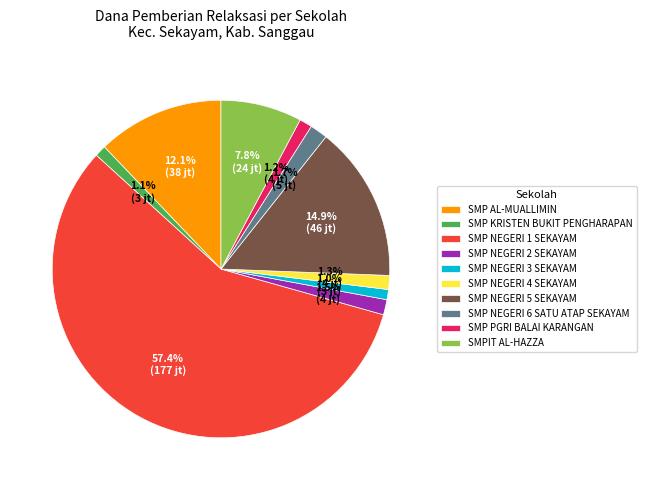

Which slice represents more than half of the pie?

SMP NEGERI 1 SEKAYAM